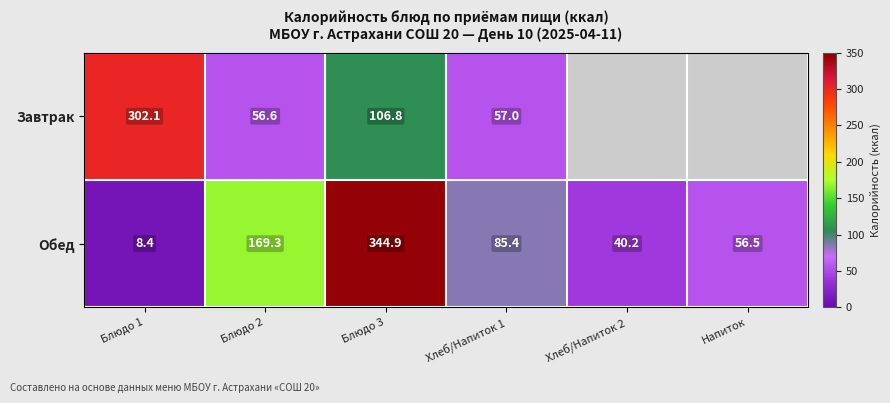

What is the spread (max minus min) of values at Хлеб/Напиток 1?

28.4